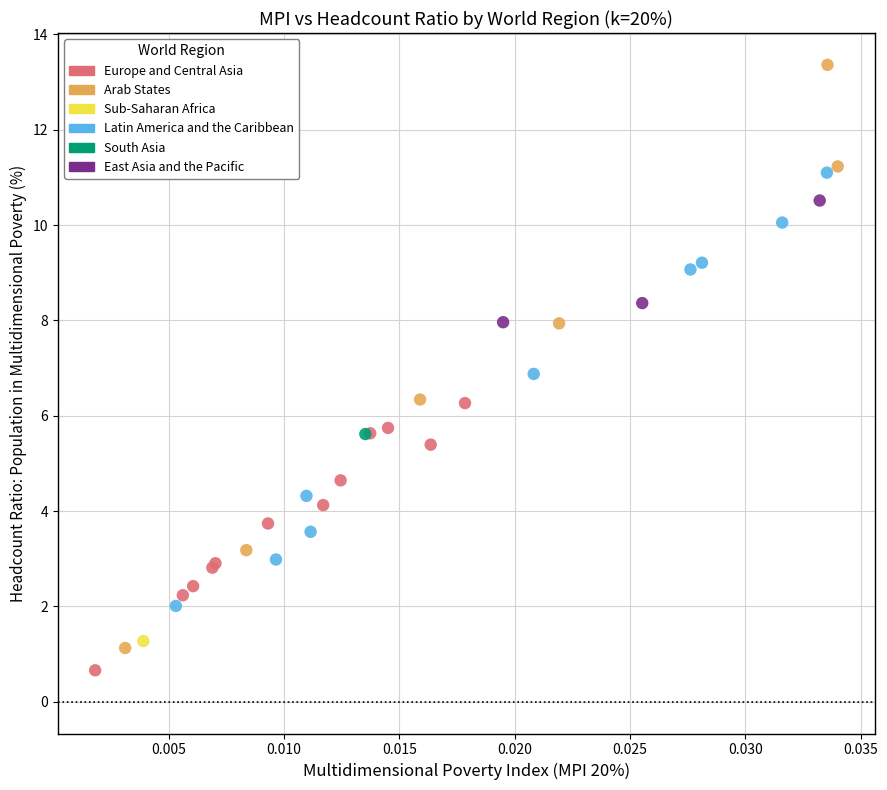

Which series reaches the minimum Y coordinate?

Europe and Central Asia